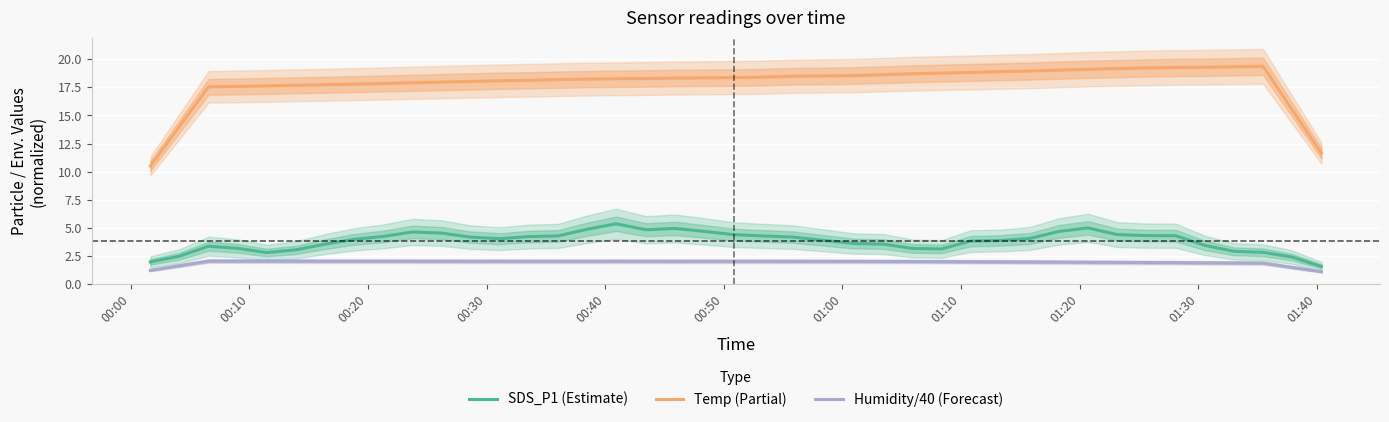

True or false: Humidity/40 (Forecast) and Temp (Partial) cross at least once.

False